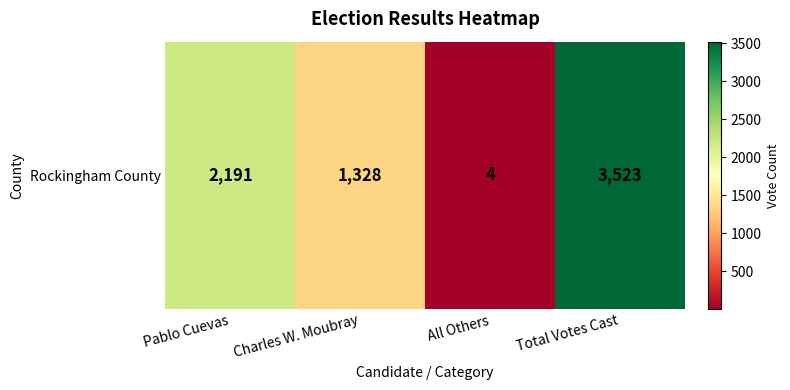

What is the minimum value shown in the chart?

4